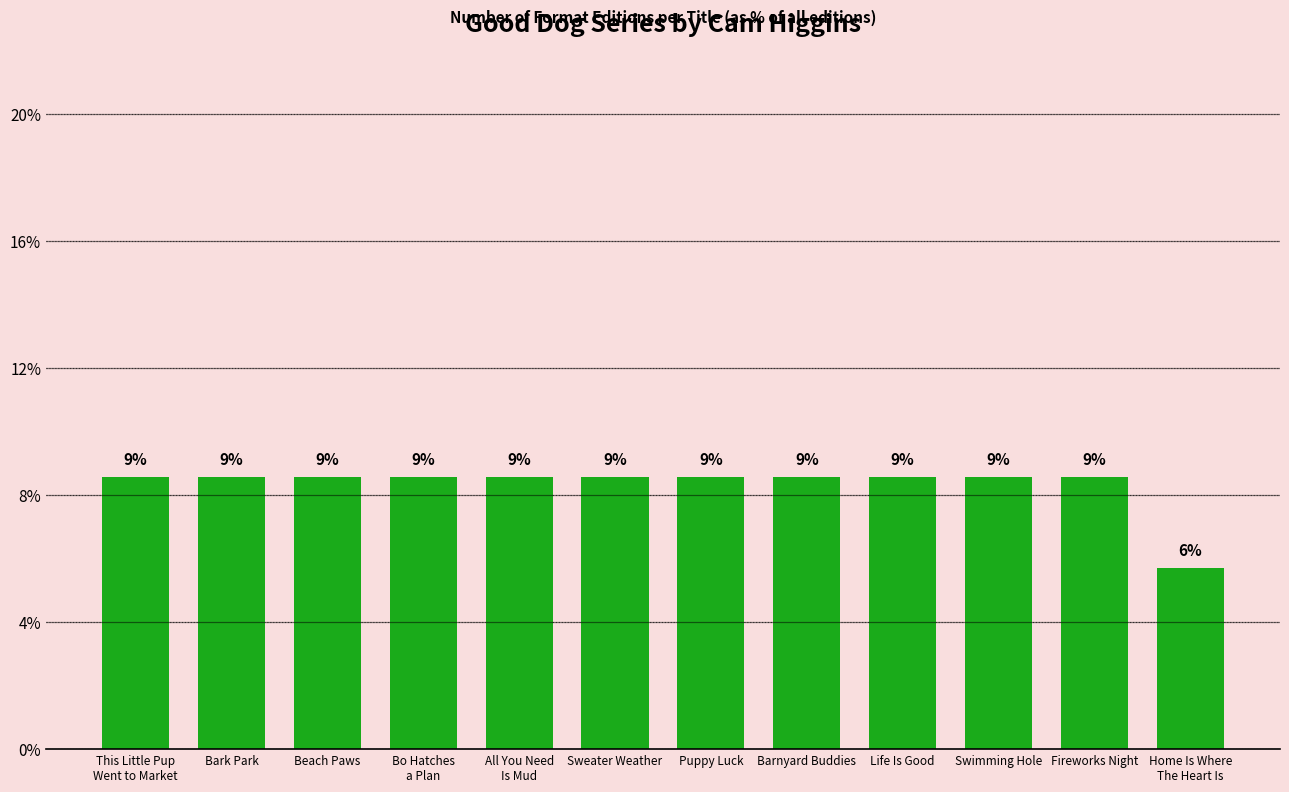

Are the bars horizontal?

No